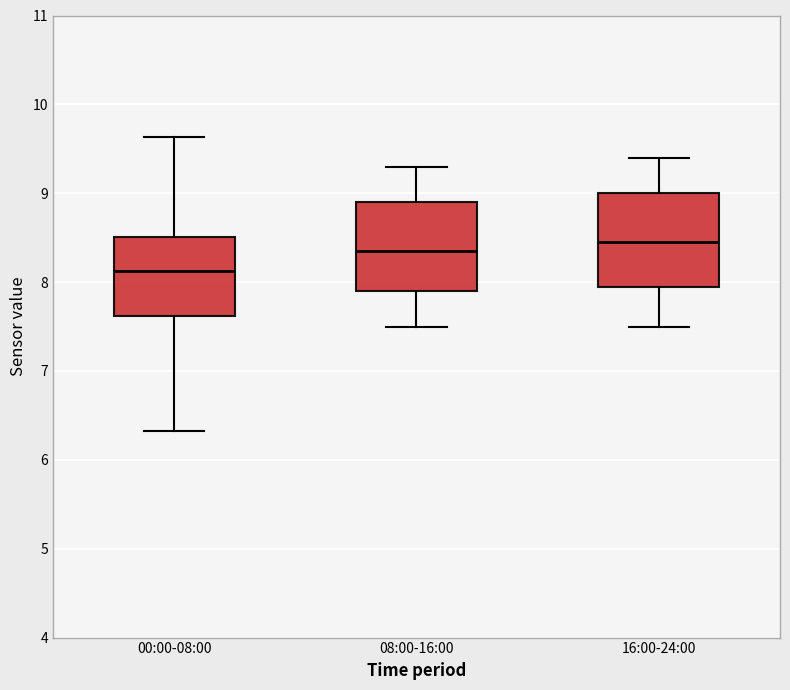

Reading left to right, transcribe this box plot: for each box, give where its median line is, the range the box spans, and where its two whiskers end, as read against the y-axis. The values are not printed on the chart, so give them approximately, as read against the axis.

00:00-08:00: median 8.1, box 7.6 to 8.5, whiskers 6.3 to 9.6
08:00-16:00: median 8.4, box 7.9 to 8.9, whiskers 7.5 to 9.3
16:00-24:00: median 8.5, box 8.0 to 9.0, whiskers 7.5 to 9.4